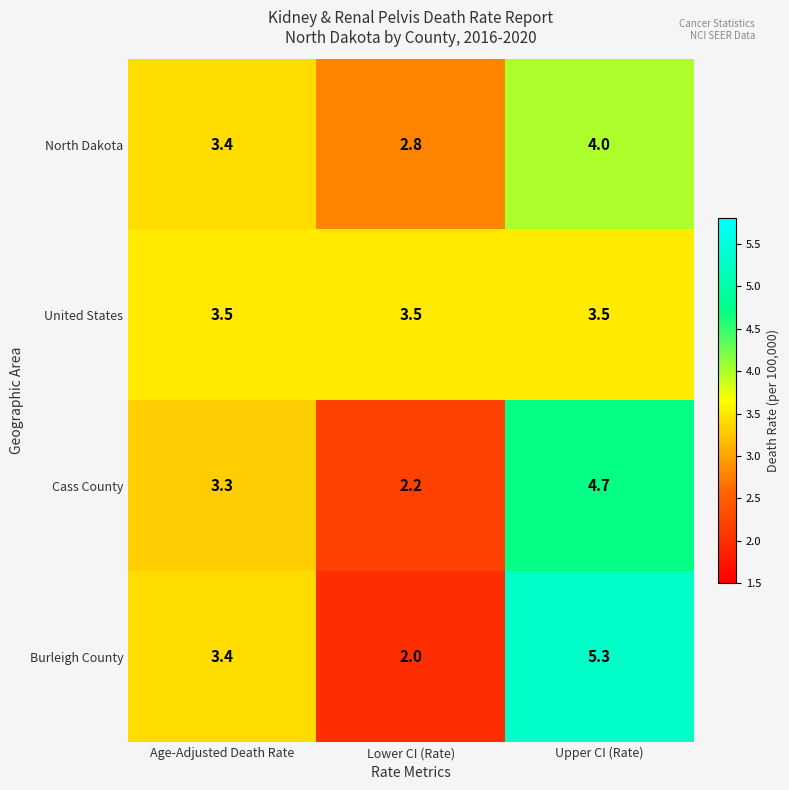

Which series has the largest total across all categories?

Burleigh County